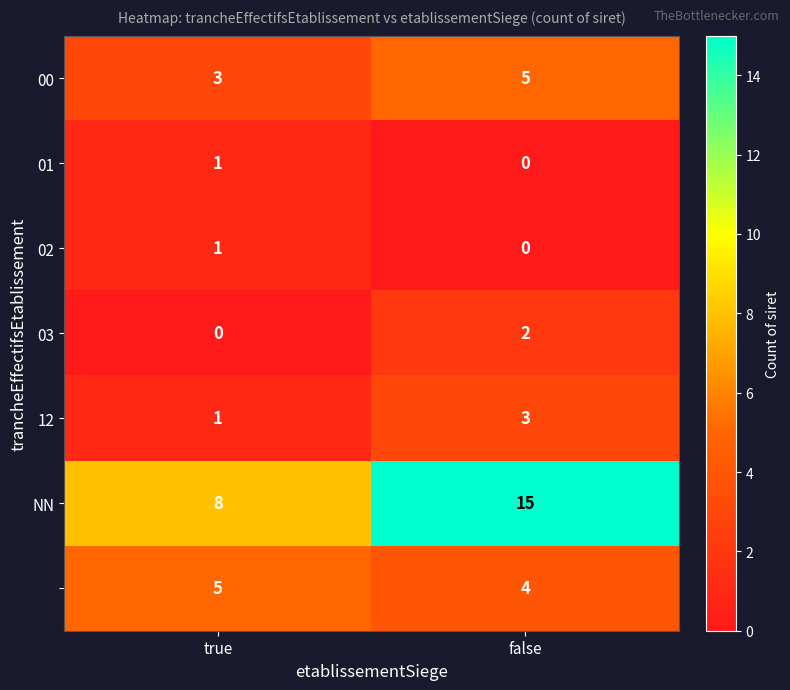

What is the difference between the highest and lowest values at false?

15